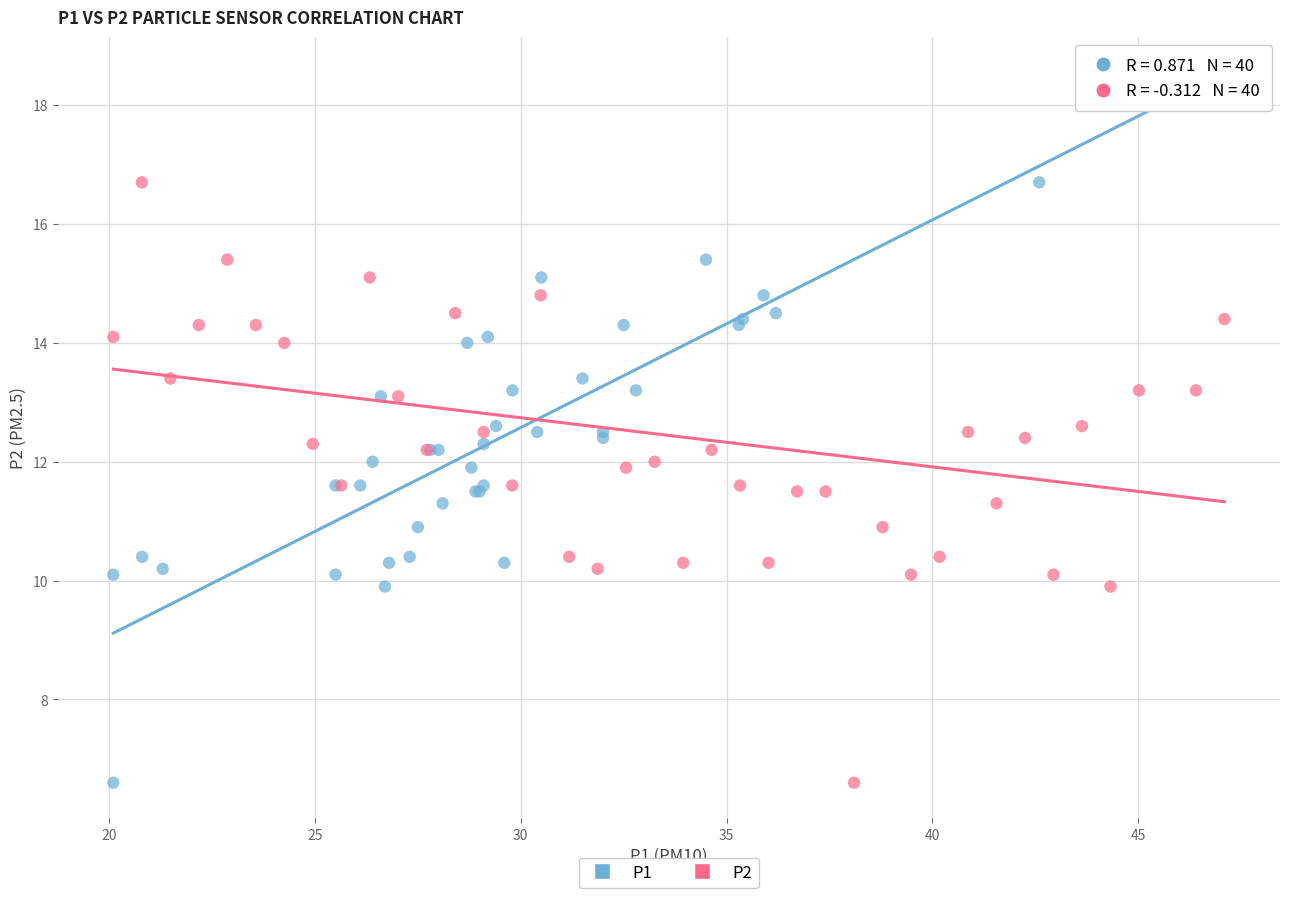

What are all the series names shown in the legend?

P1, P2